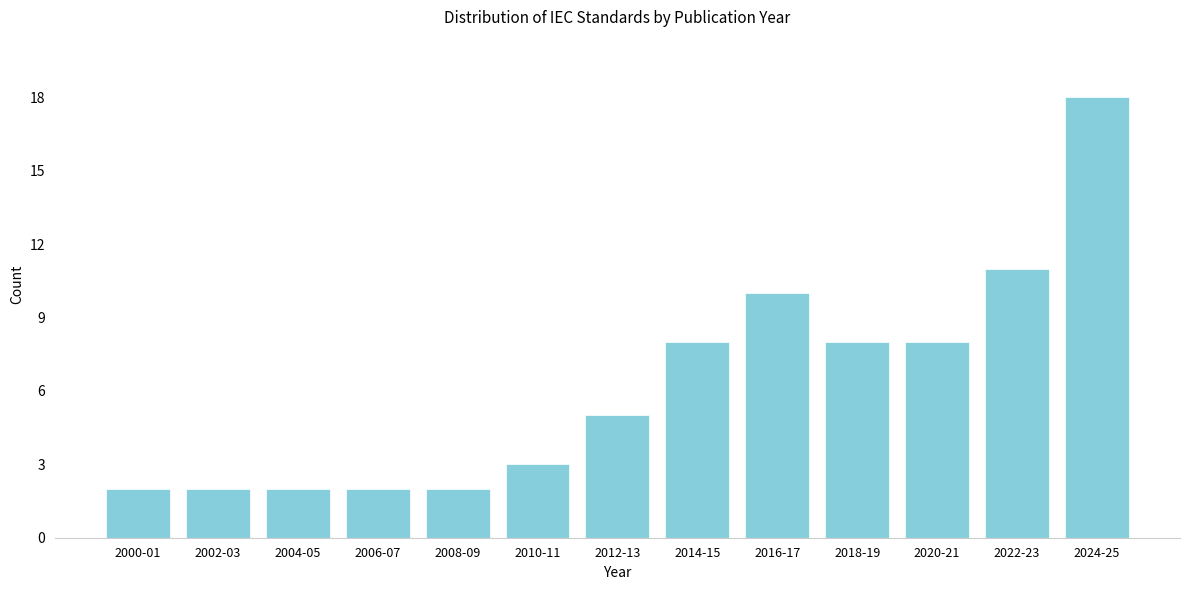

Reading right to left, list all the values displayed in this chart.

2024-25=18	2022-23=11	2020-21=8	2018-19=8	2016-17=10	2014-15=8	2012-13=5	2010-11=3	2008-09=2	2006-07=2	2004-05=2	2002-03=2	2000-01=2